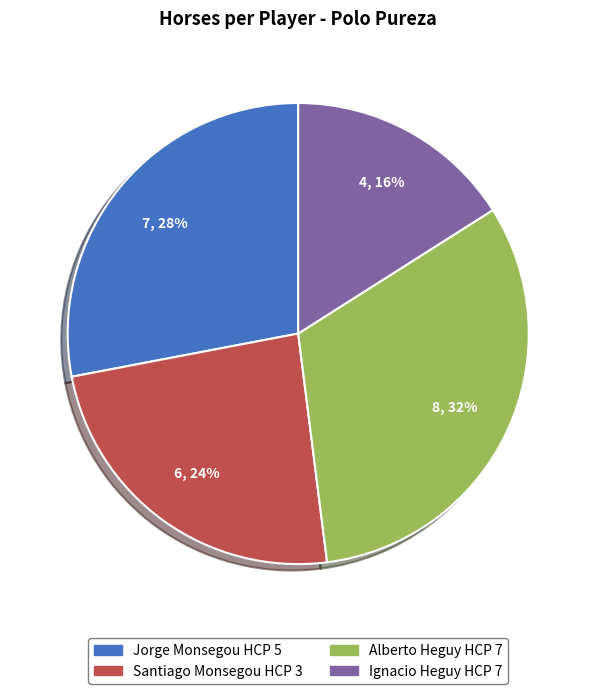

Is there any slice that represents more than half of the pie?

No